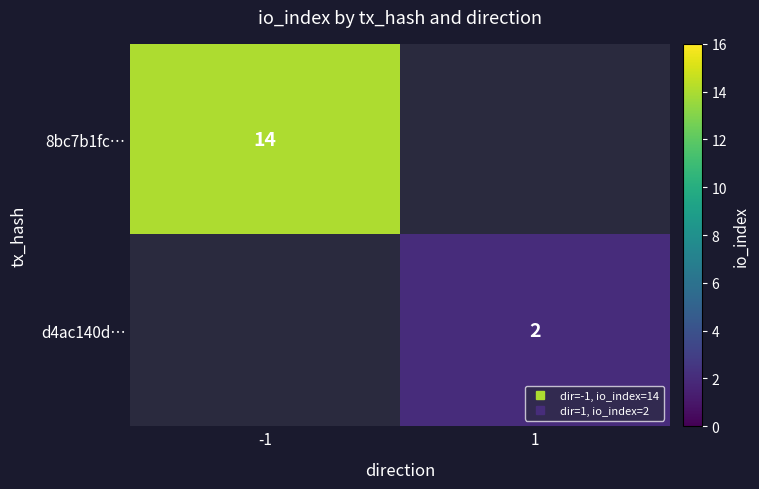

Is the value of 8bc7b1fc… at -1 greater than the value of d4ac140d… at -1?

No